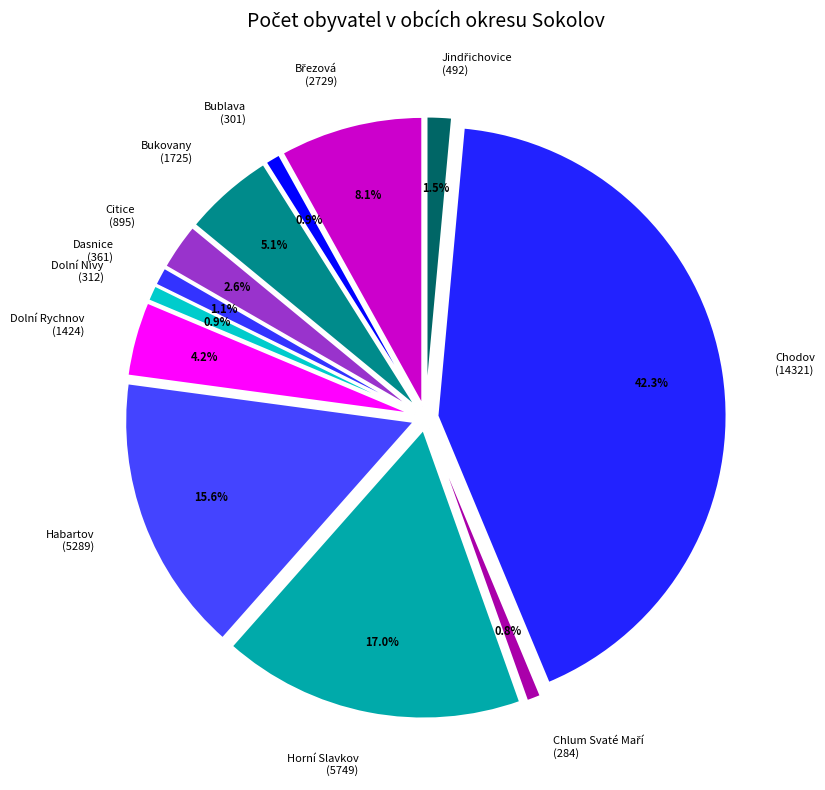

Do Dolní Rychnov and Dasnice together represent more than half of the pie?

No